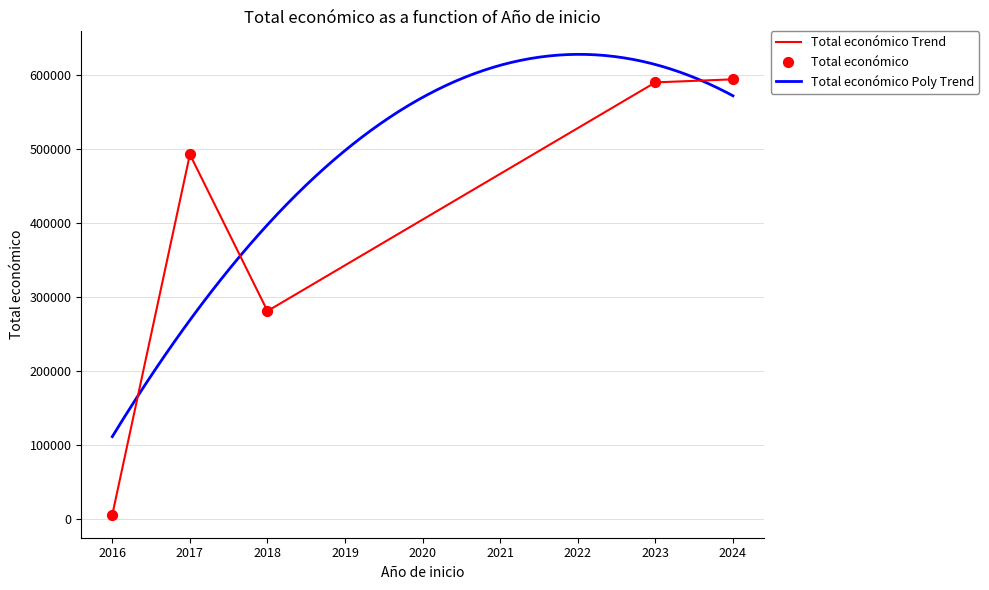

What is the change in value from 2016 to 2018?

+274962